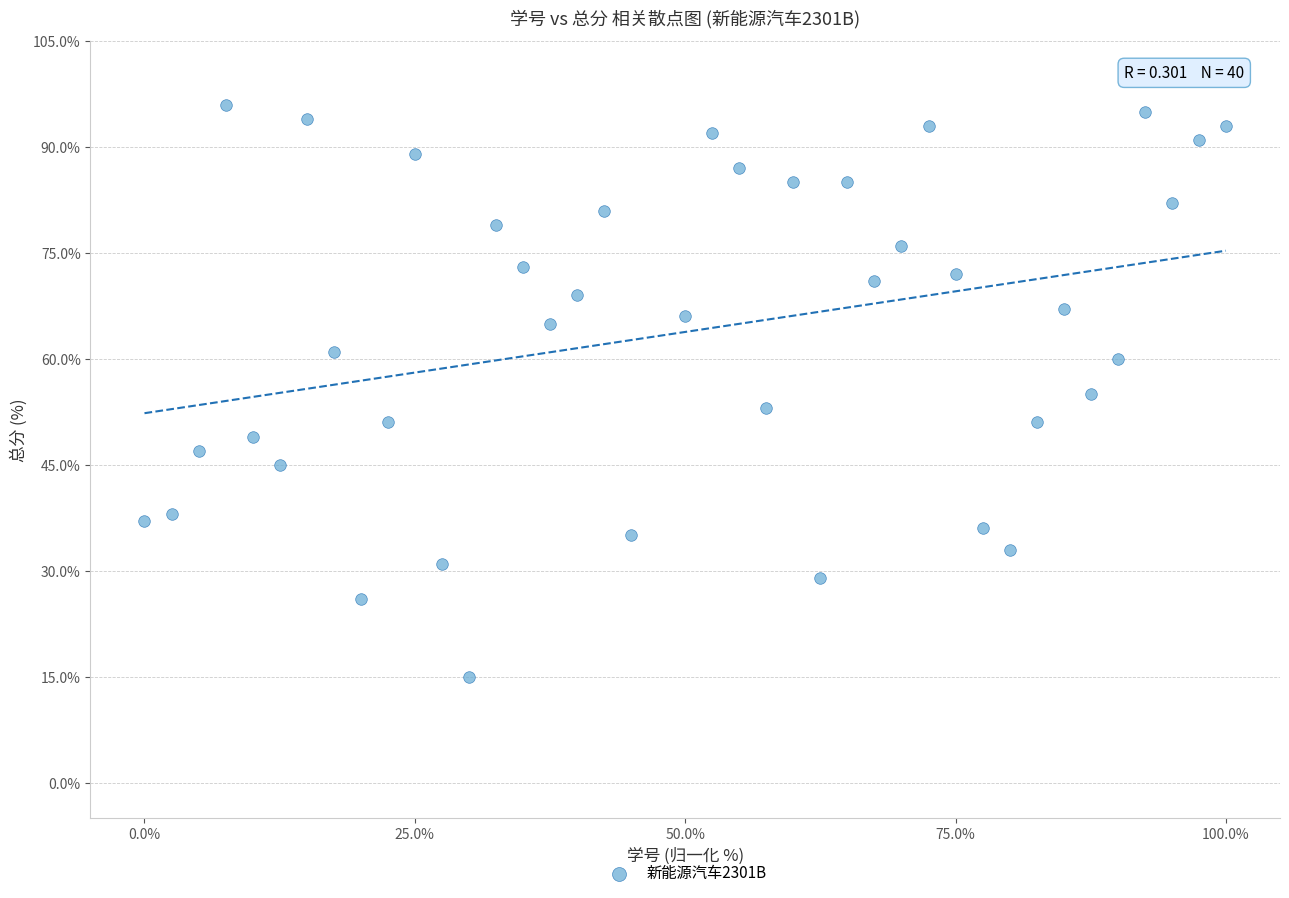

What is the range of Y values (max minus min)?

81.0